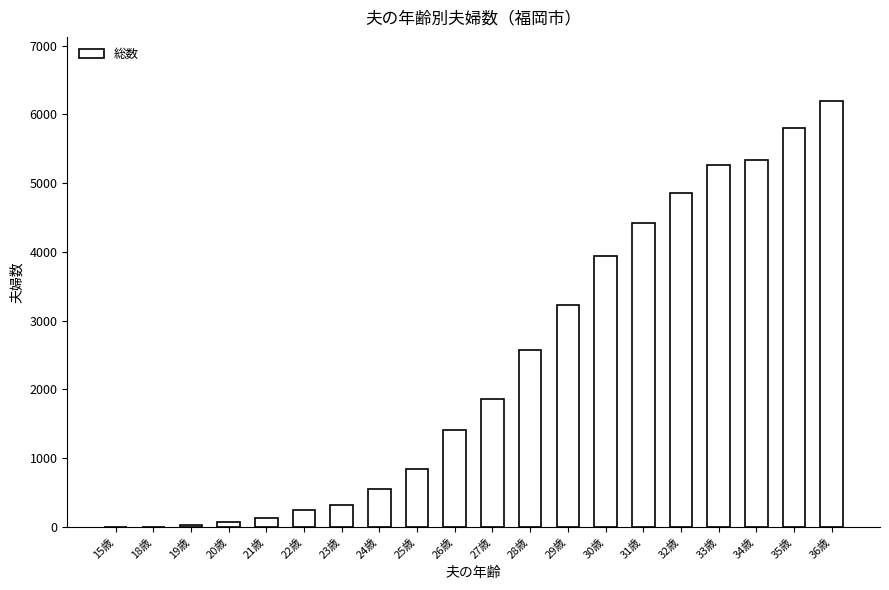

Are the bars horizontal?

No